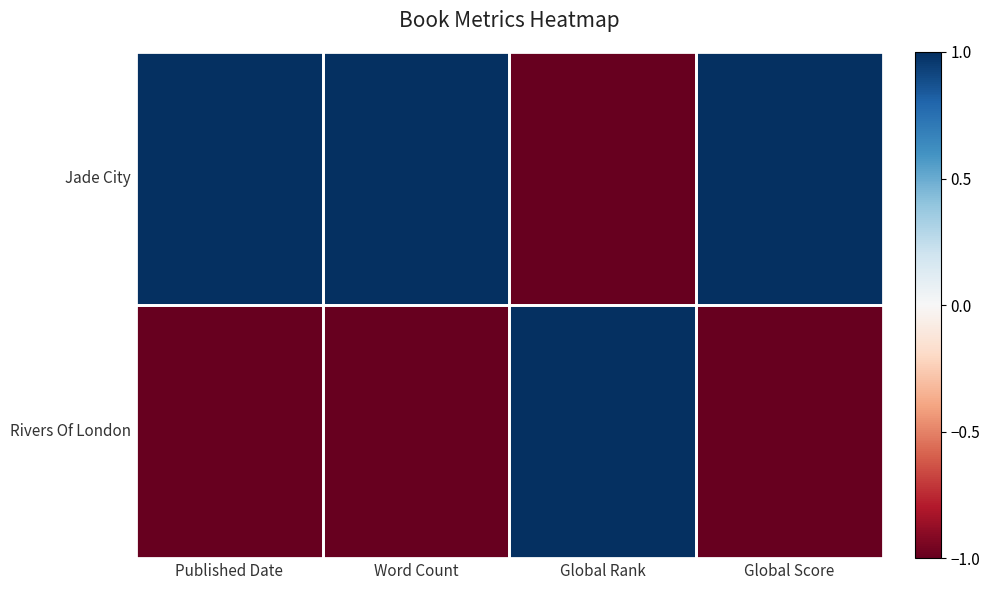

Reading left to right, what are all the values shown in this chart?

Jade City: Published Date=1	Word Count=1	Global Rank=-1	Global Score=1
Rivers Of London: Published Date=-1	Word Count=-1	Global Rank=1	Global Score=-1